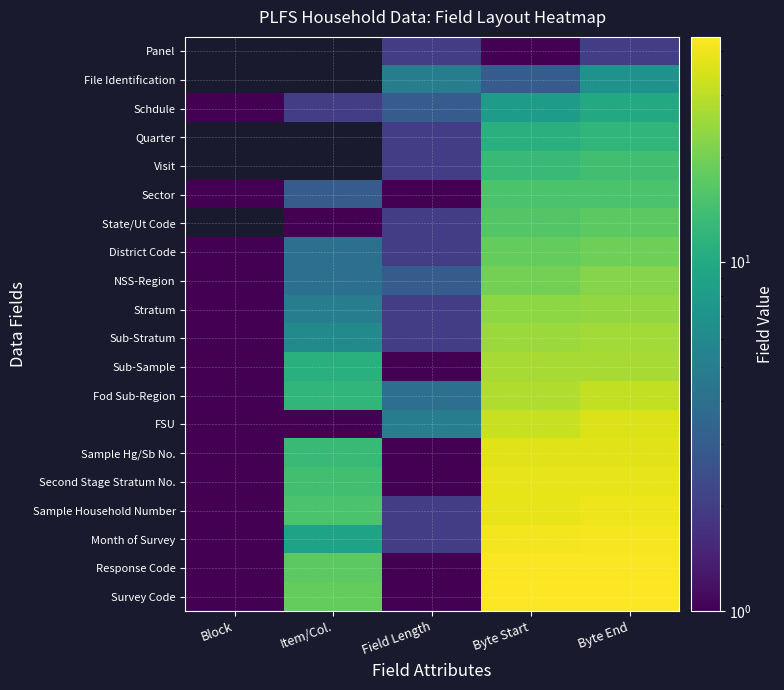

At which category is the sum across all series the highest?

Byte End